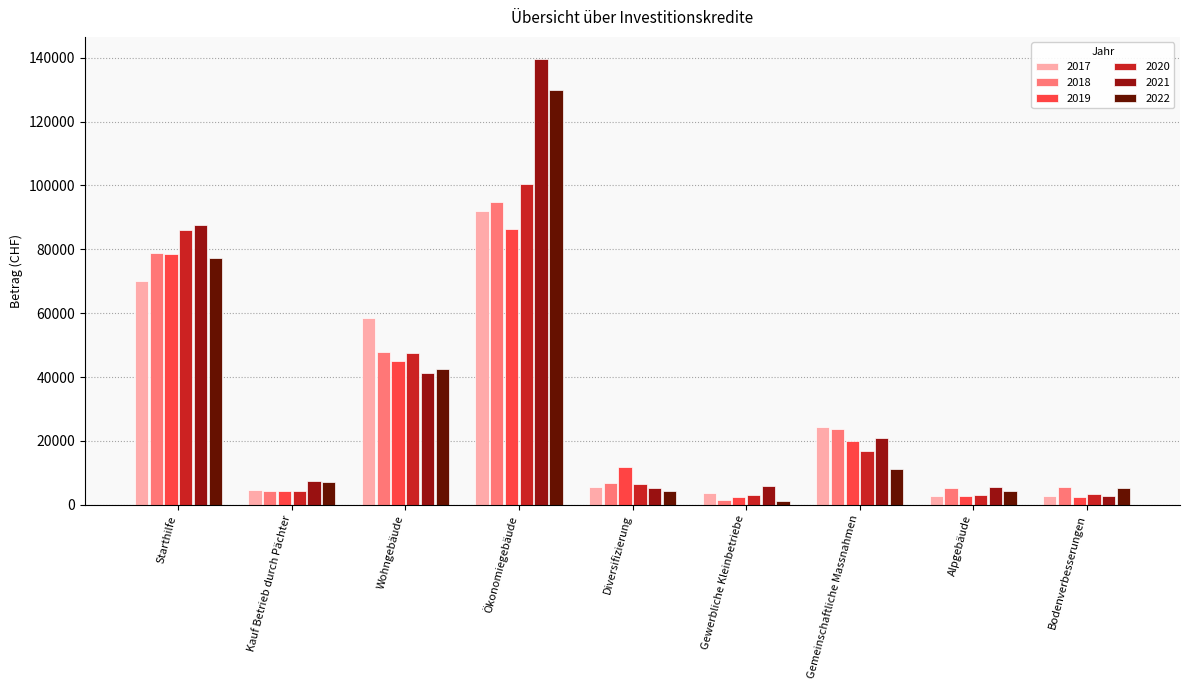

What is the label of the 1st bar from the left?

Starthilfe